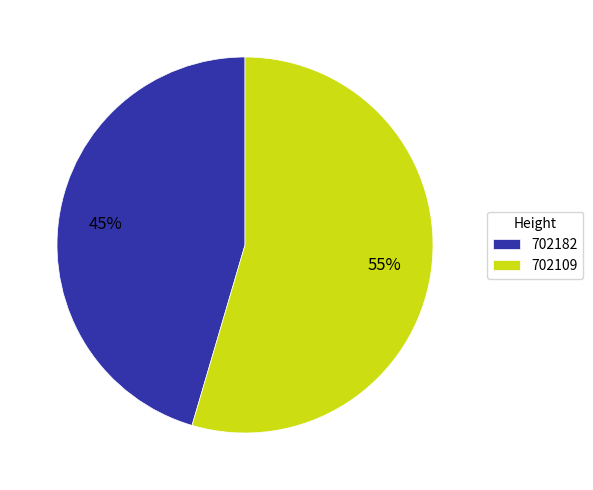

To the nearest percent, what is the combined percentage of 702182 and 702109?

100%